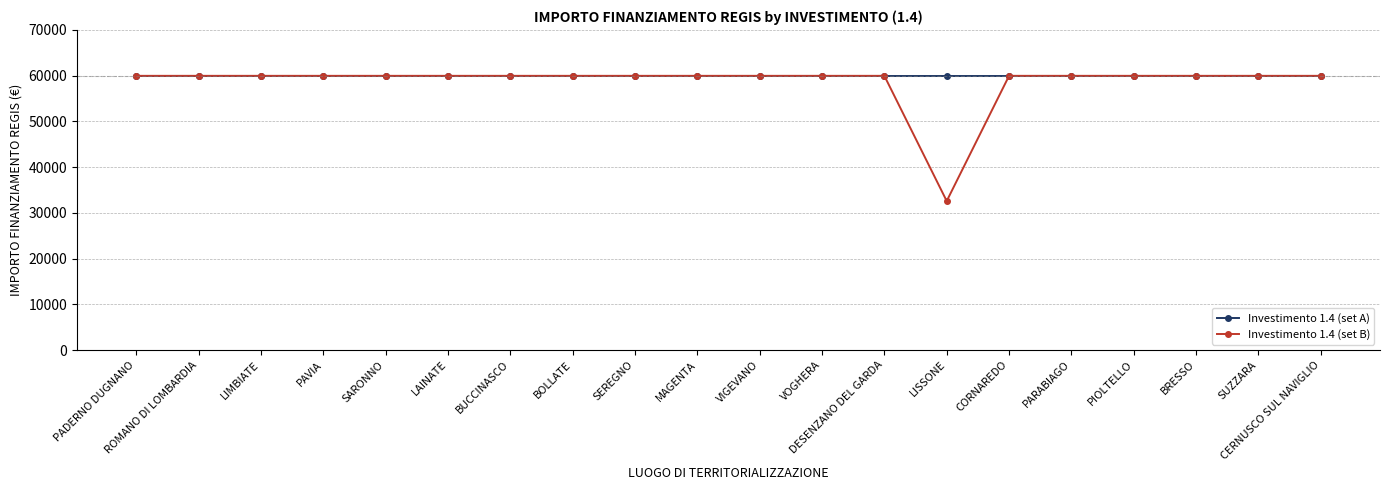

Is it true that Investimento 1.4 (set B) equals 59966 at BRESSO?

True